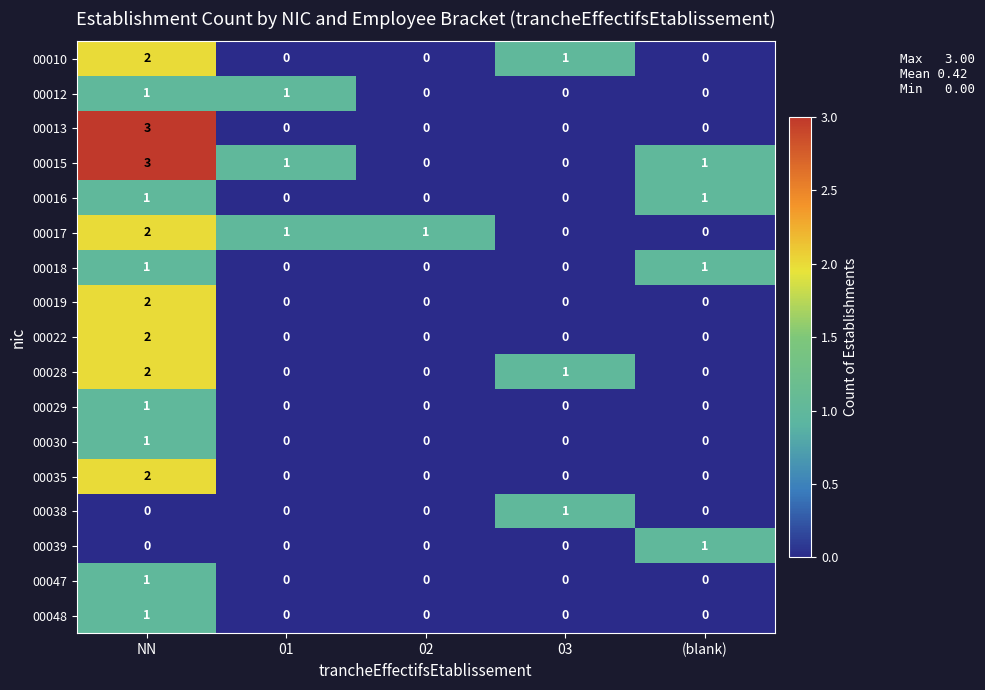

At how many categories does at least one series exceed 2?

1